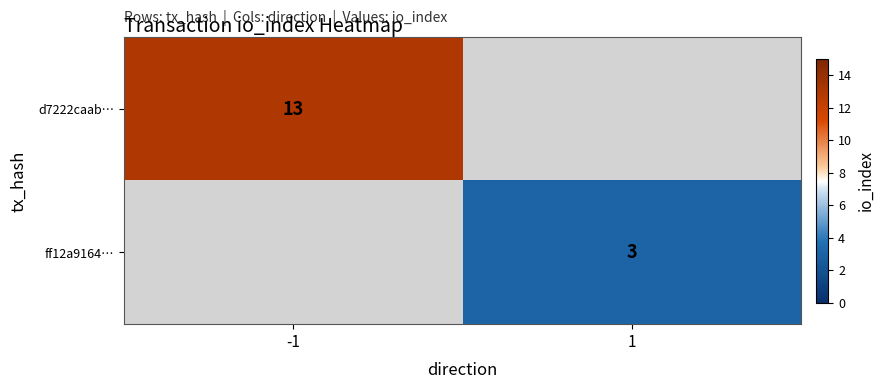

True or false: d7222caab… has a value of 20 at -1.

False